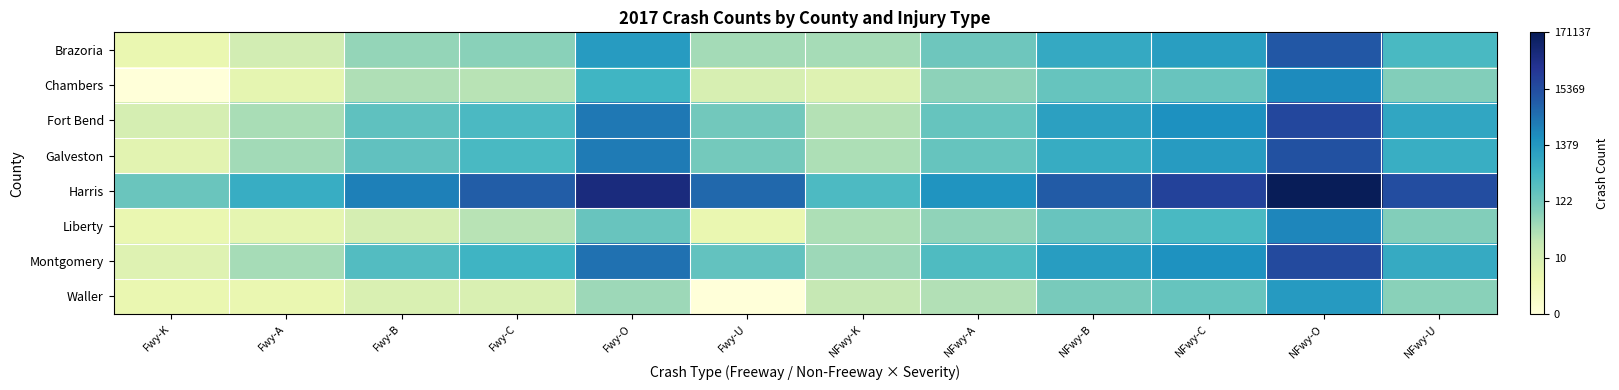

At how many categories does at least one series exceed 2?

12